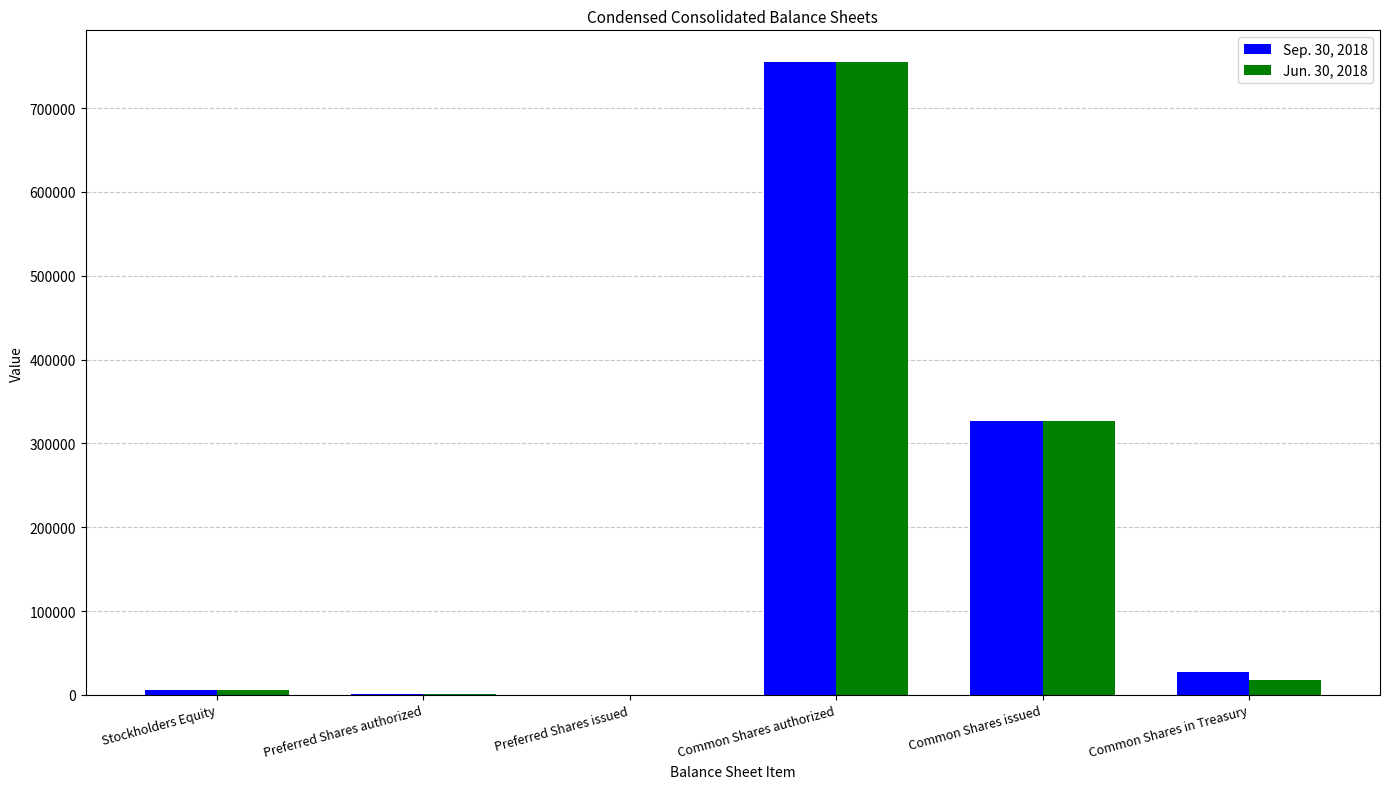

Is the value of Sep. 30, 2018 at Preferred Shares issued greater than the value of Jun. 30, 2018 at Common Shares authorized?

No